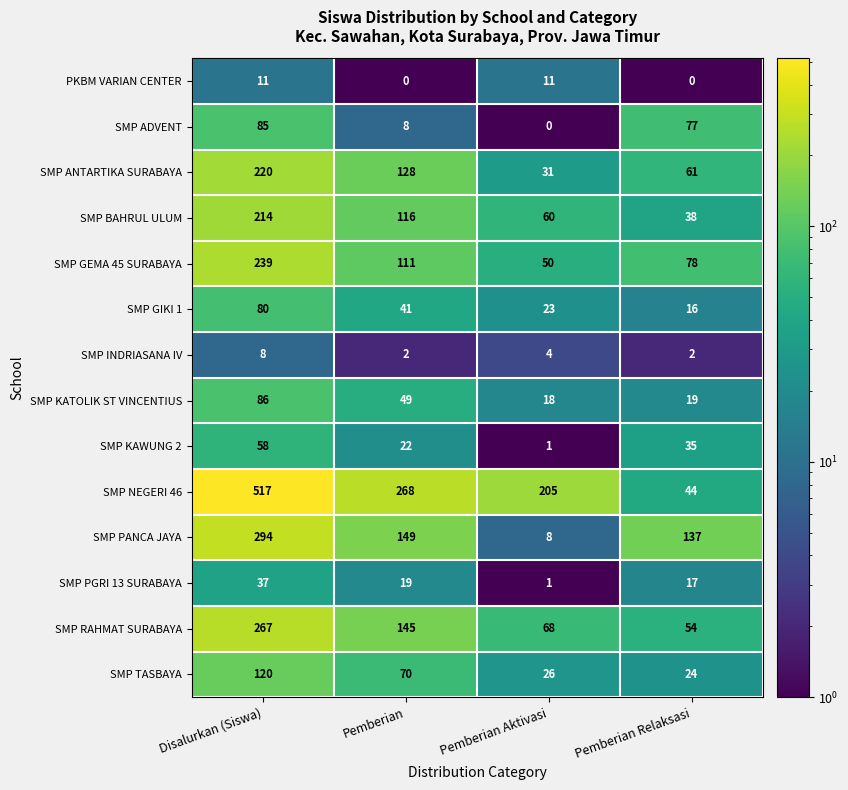

Which series has the largest total across all categories?

SMP NEGERI 46